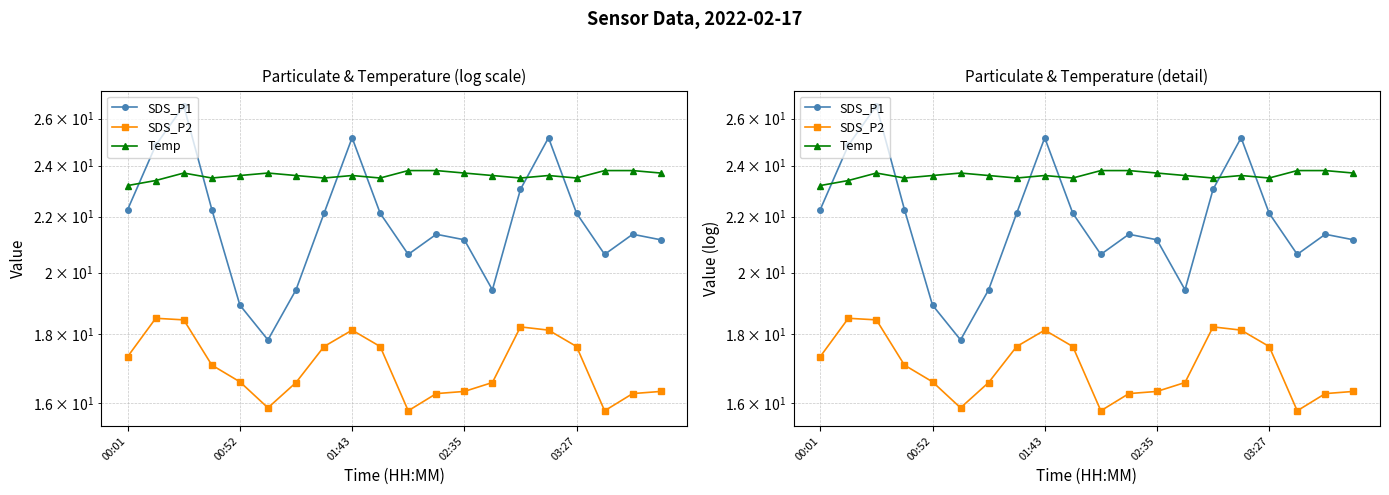

What is the value of the SDS_P1 point at the 19th from the left?

21.4